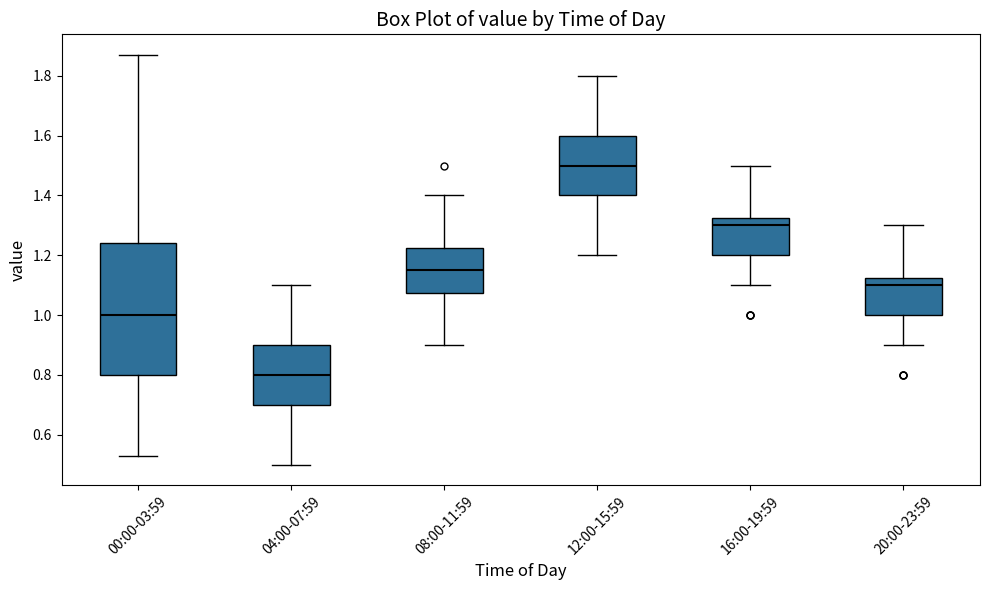

Where is the upper edge of the box for 12:00-15:59 on the y-axis? The values are not printed on the chart, so give them approximately, as read against the axis.

1.60